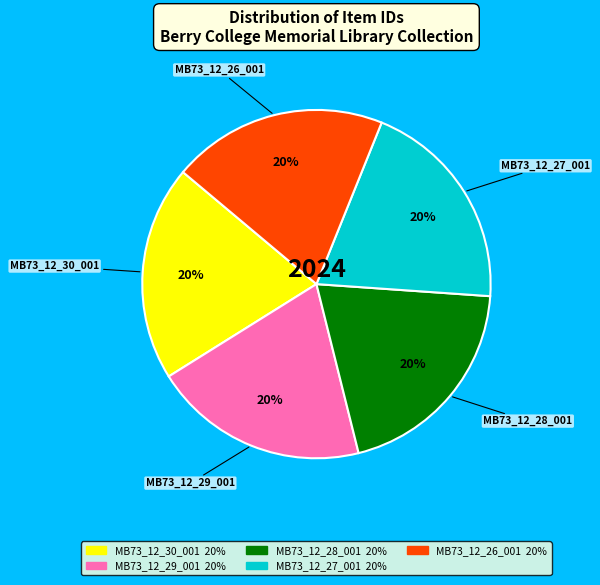

Is there a majority slice in this chart?

No